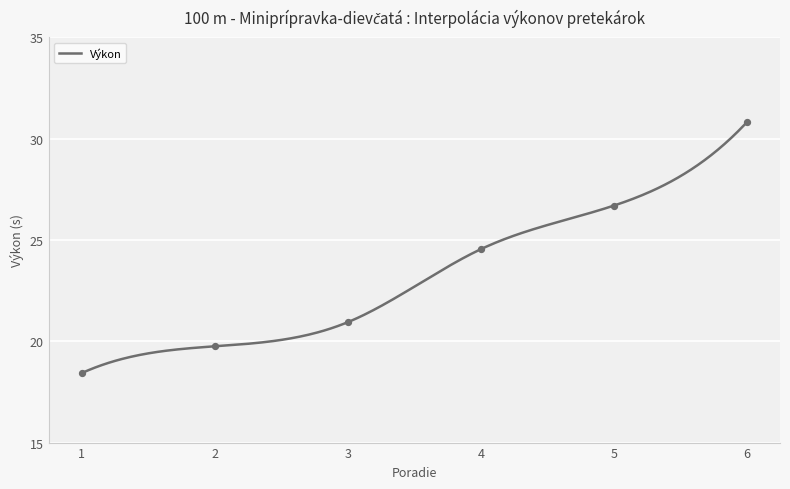

The value of Výkon at 1 is 18.4. True or false?

True